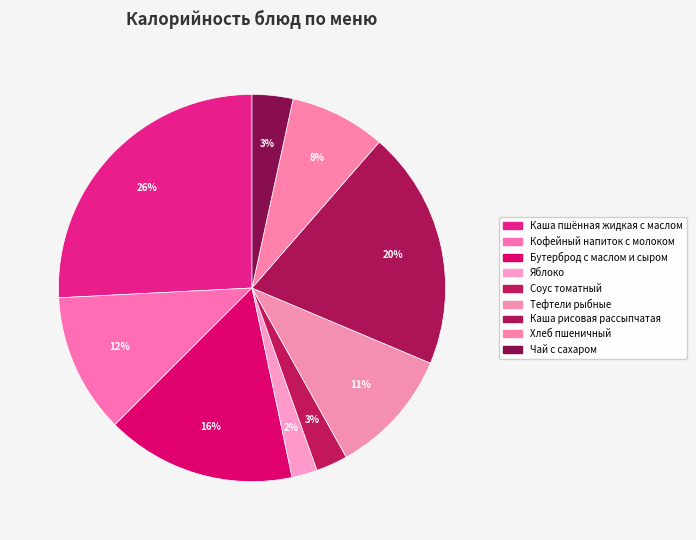

Is there any slice that represents more than half of the pie?

No